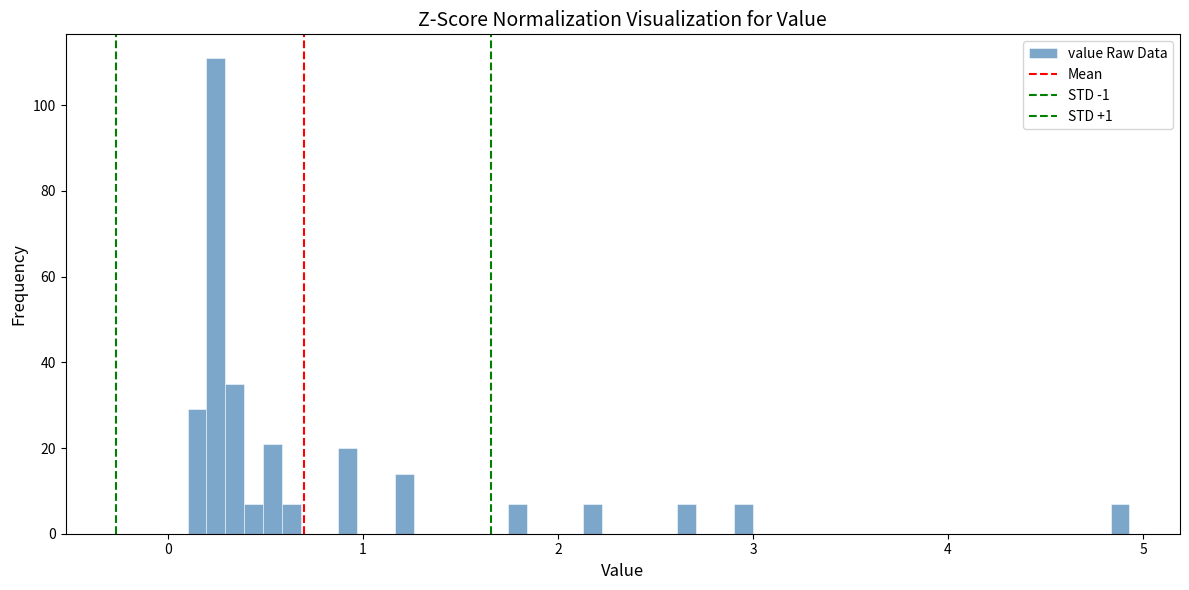

Around what value on the x-axis is the tallest bar? Give the approximate position of its centre, as read against the axis.

0.2